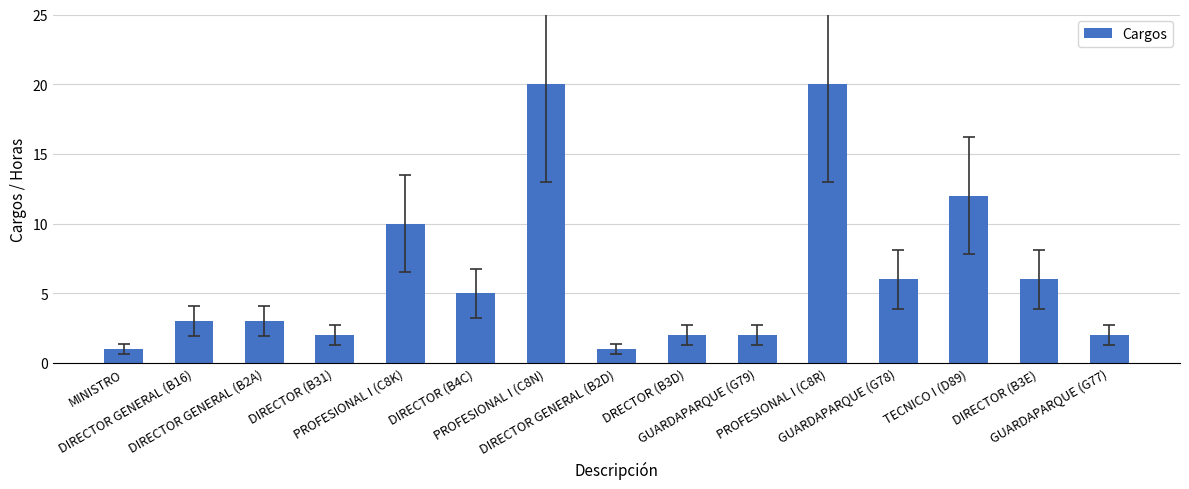

What is the smallest value displayed?

1